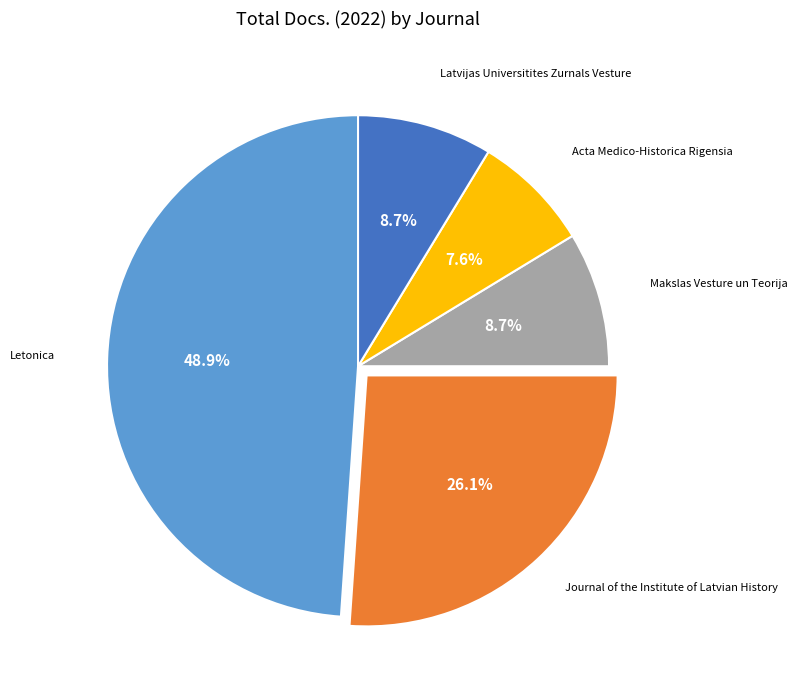

Which slice is the smallest?

Acta Medico-Historica Rigensia